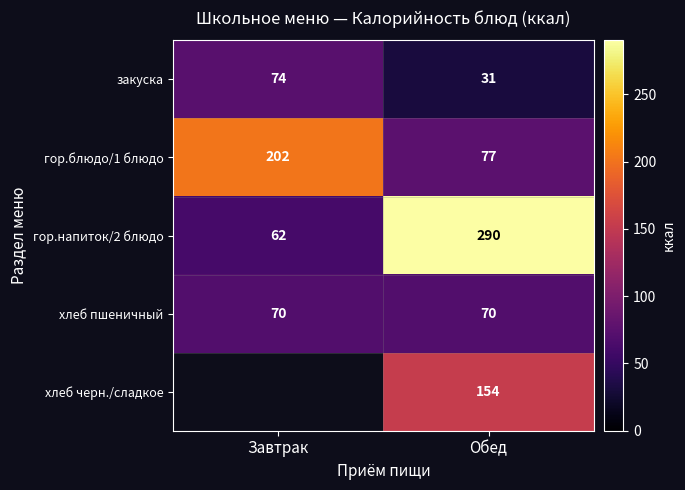

What is the sum of all гор.блюдо/1 блюдо values?

279